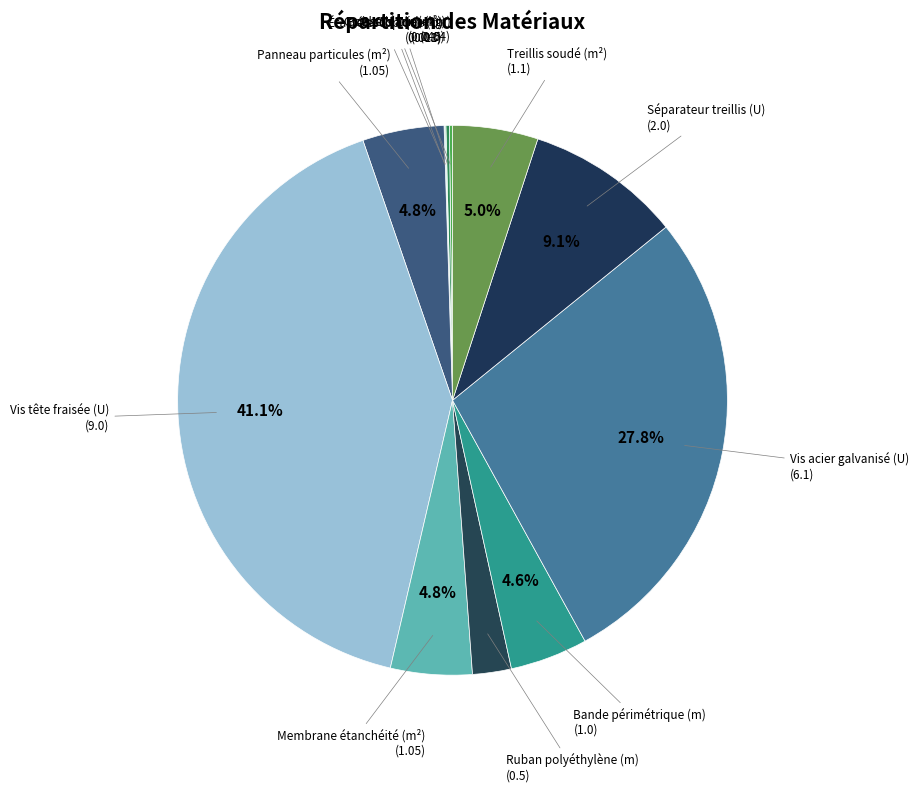

Which slice is the smallest?

Bois scié pin (m³)